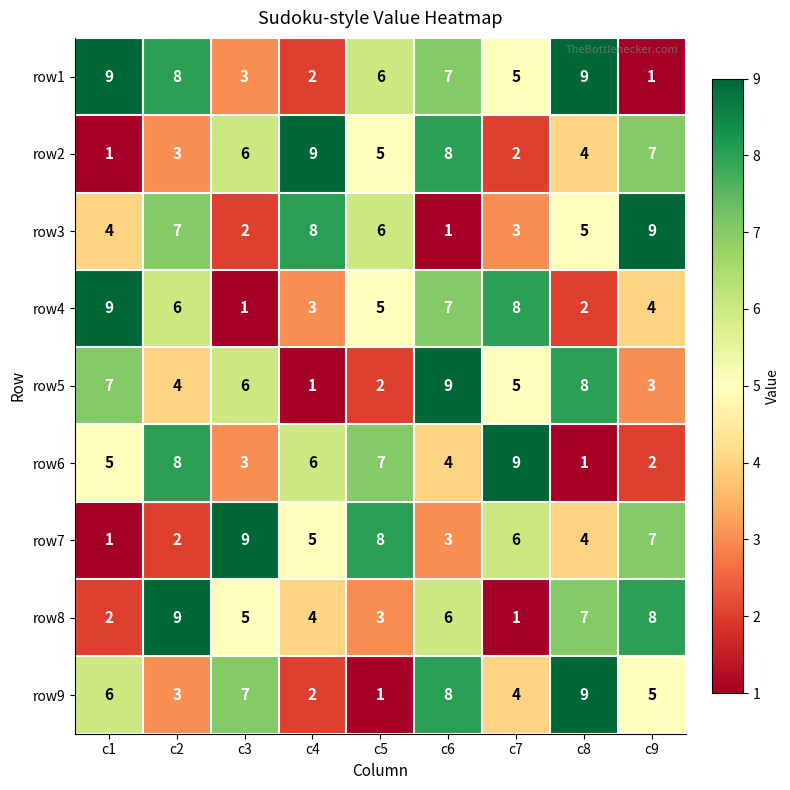

What is the difference between the highest and lowest values at c8?

8